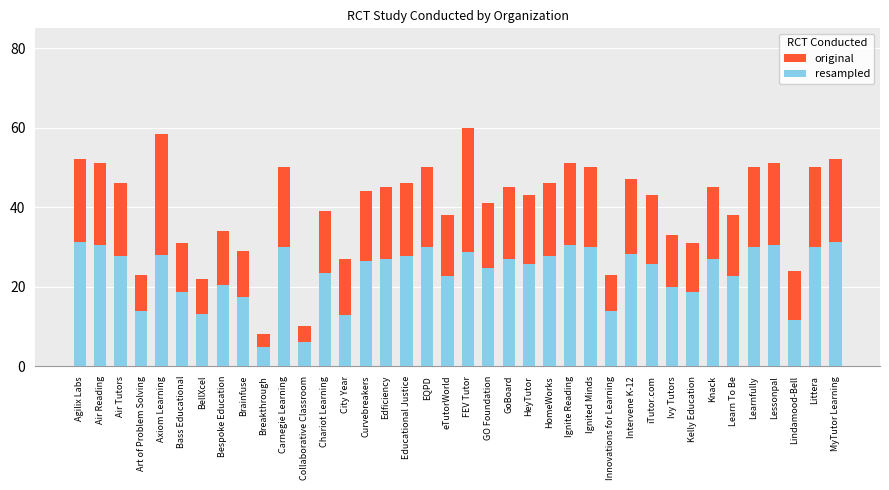

Is it true that original equals 61.0 at Edficiency?

False